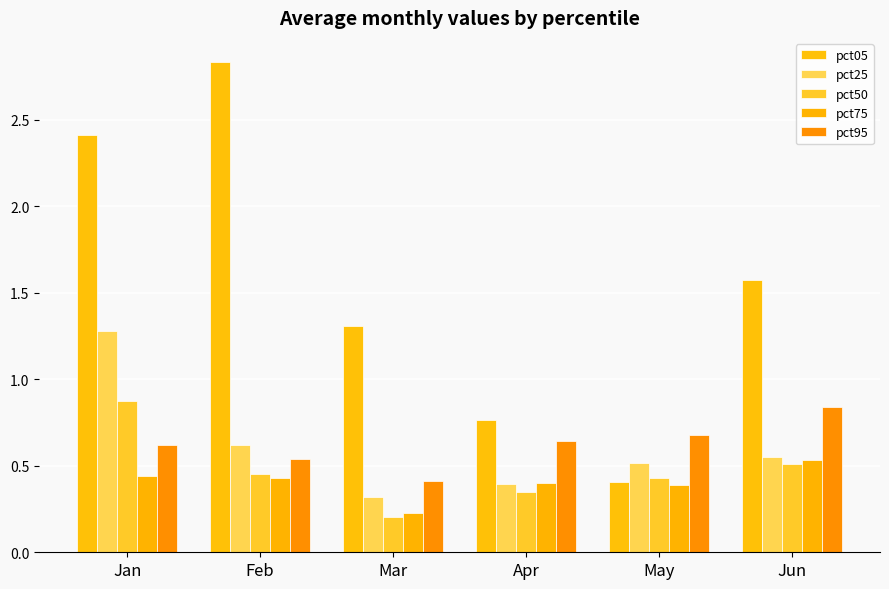

What is the difference between the pct05 values at Jan and Jun?

0.8